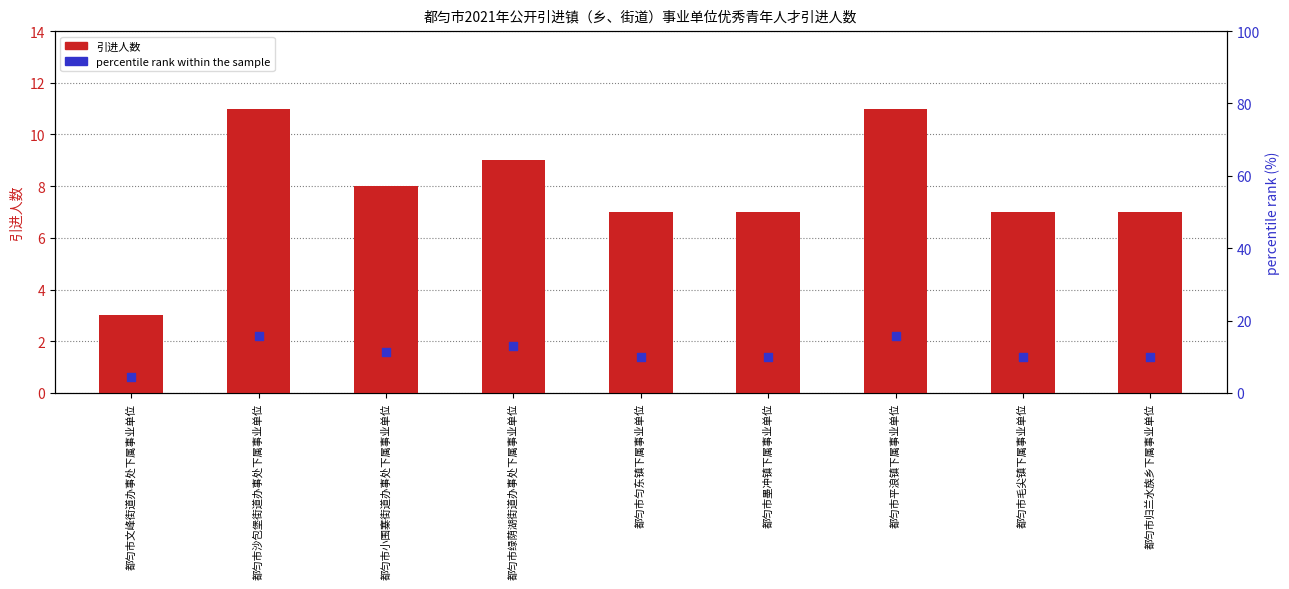

Which series has the widest spread of Y values?

percentile rank within the sample